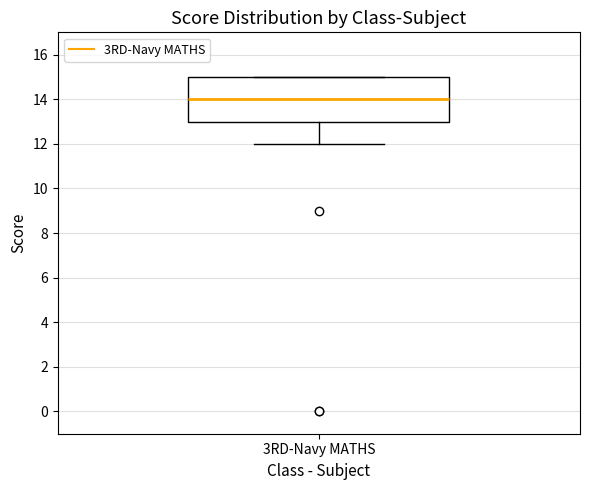

Where is the upper edge of the box for 3RD-Navy MATHS on the y-axis? The values are not printed on the chart, so give them approximately, as read against the axis.

15